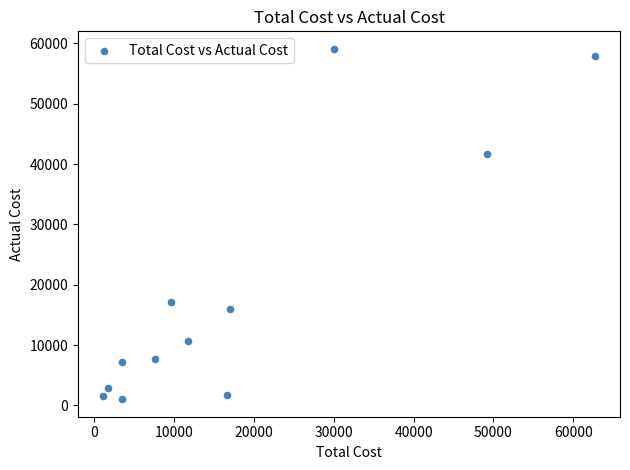

What is the average Y value?

18732.5